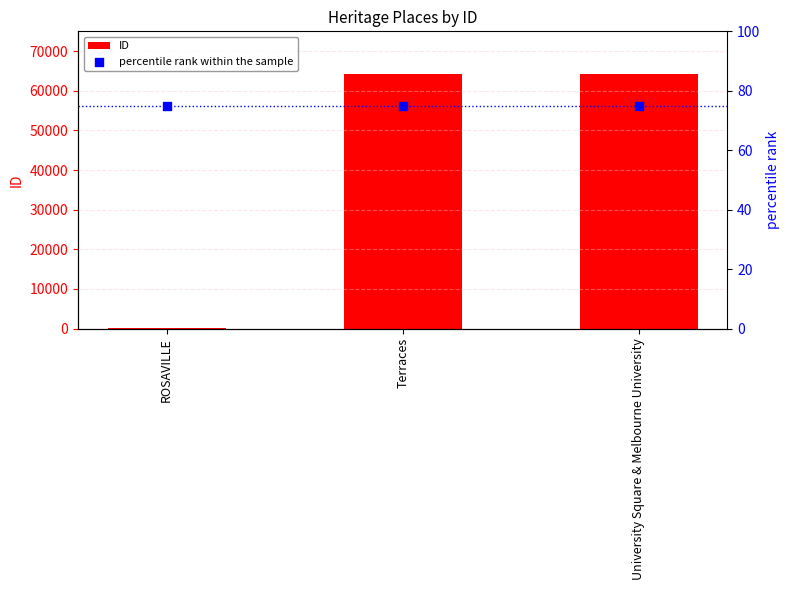

Which series contains the highest Y value?

ID